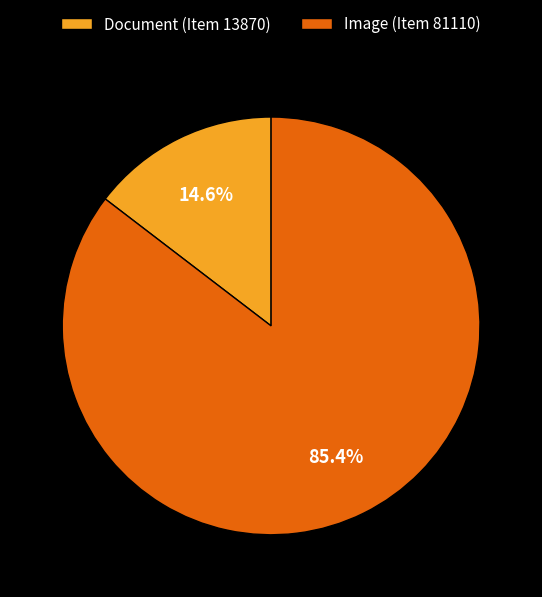

The Document (Item 13870) slice represents 15% of the pie. True or false?

True